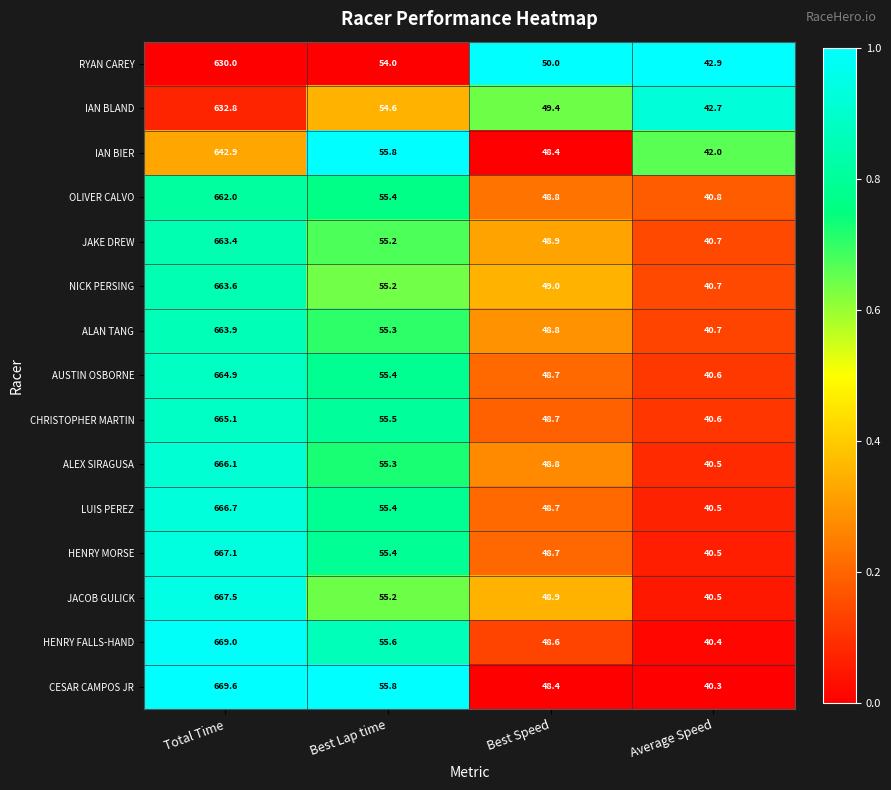

The ALAN TANG series shows 663.9 at Total Time. True or false?

True